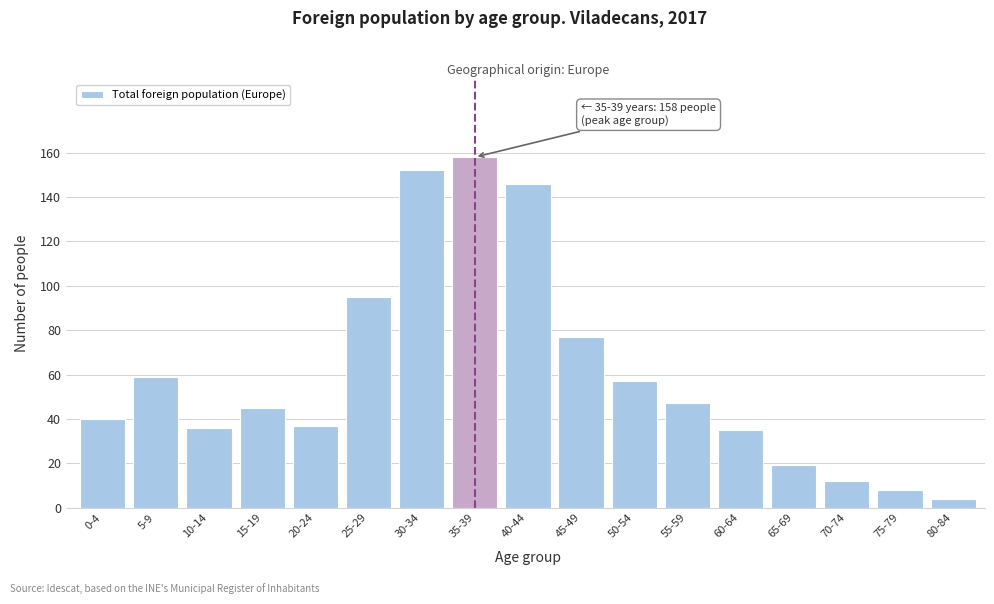

Reading left to right, what are all the values shown in this chart?

0-4=40	5-9=59	10-14=36	15-19=45	20-24=37	25-29=95	30-34=152	35-39=158	40-44=146	45-49=77	50-54=57	55-59=47	60-64=35	65-69=19	70-74=12	75-79=8	80-84=4